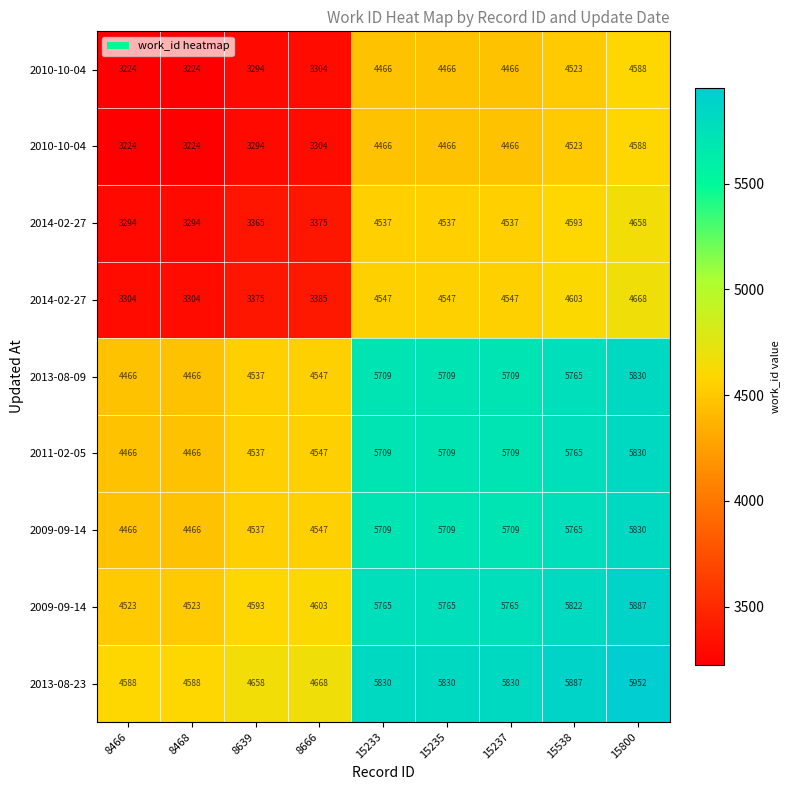

At how many categories does at least one series exceed 5808?

5